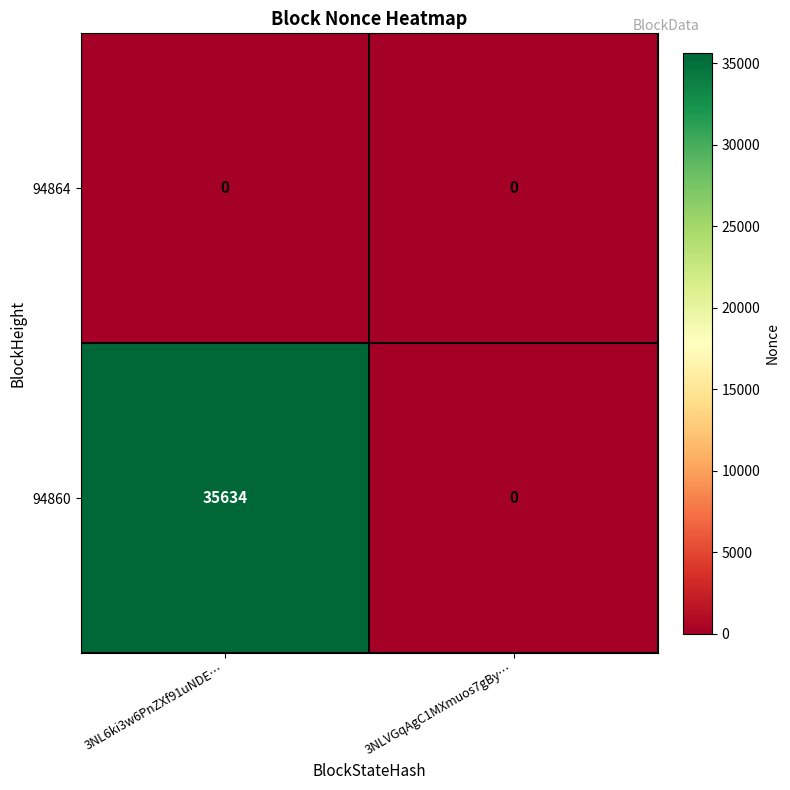

Reading left to right, extract all data points from this chart.

94864: 3NL6ki3w6PnZXf91uNDE…=0	3NLVGqAgC1MXmuos7gBy…=0
94860: 3NL6ki3w6PnZXf91uNDE…=35634	3NLVGqAgC1MXmuos7gBy…=0